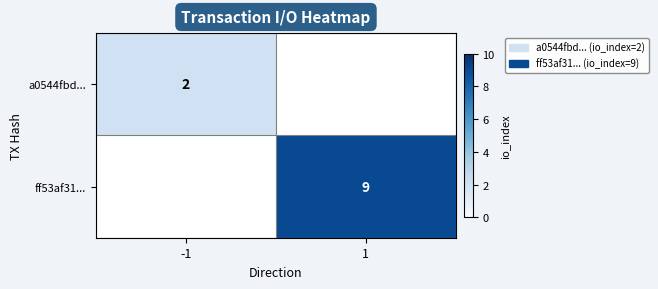

The ff53af31... series shows 9 at 1. True or false?

True